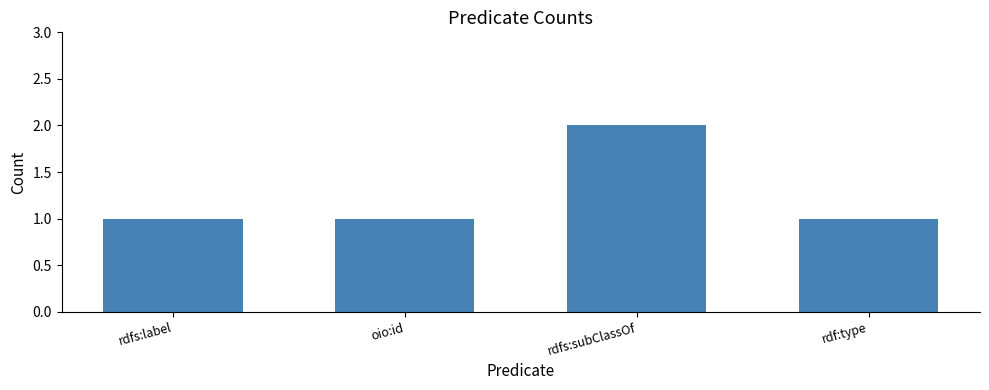

What is the sum of all values?

5